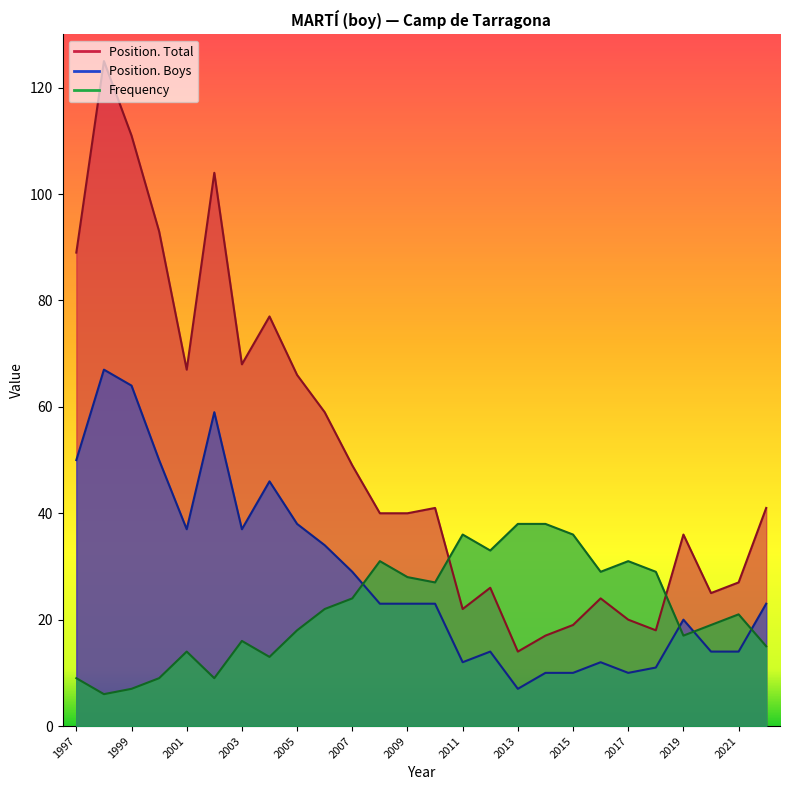

At which category is the sum across all series the highest?

1998